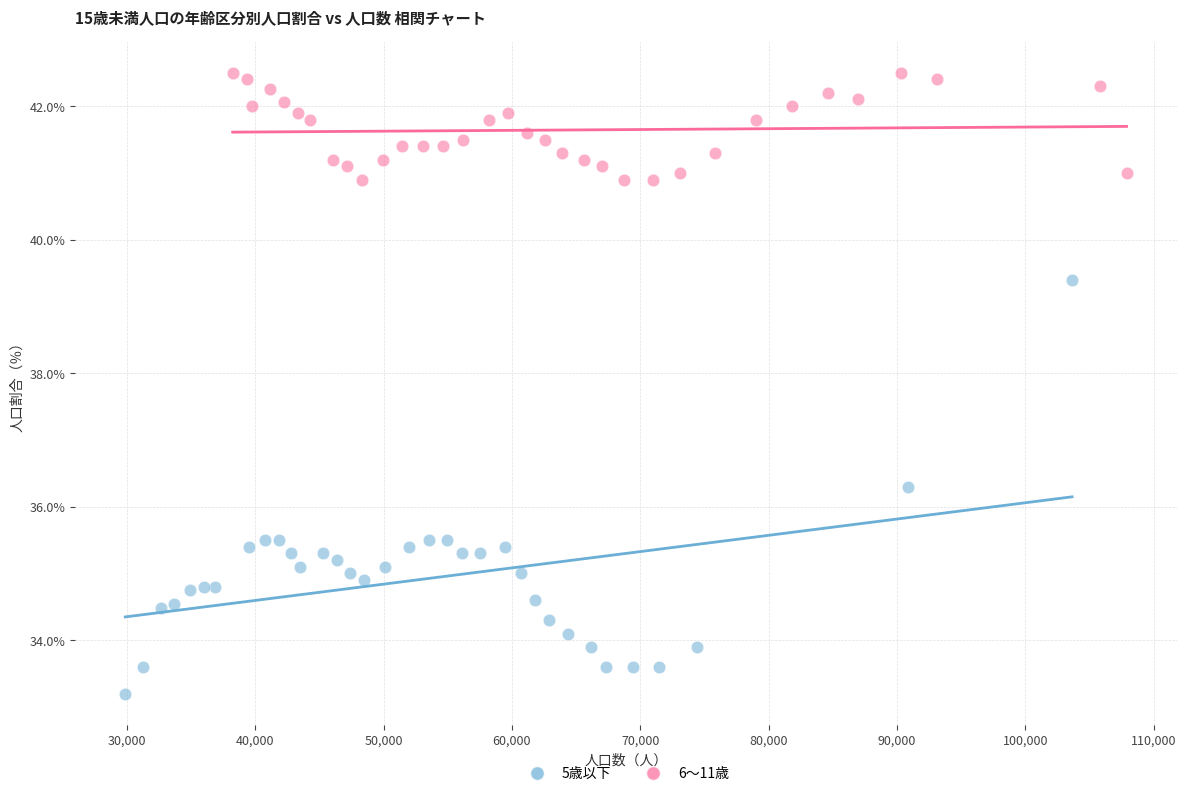

Which series reaches the maximum Y coordinate?

6～11歳